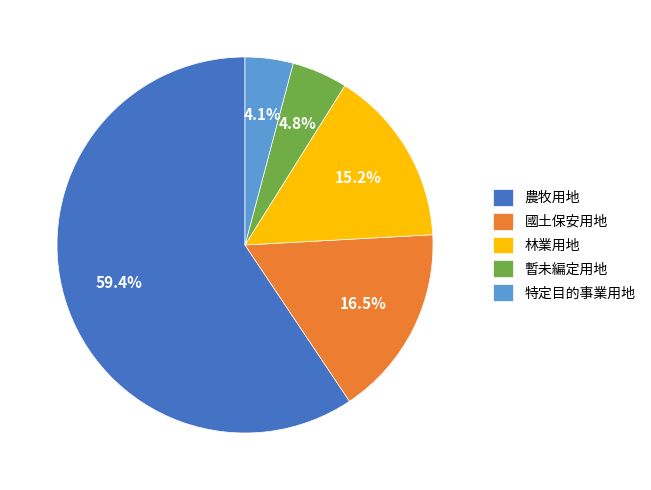

Rank the categories by value from lowest to highest.

特定目的事業用地, 暫未編定用地, 林業用地, 國土保安用地, 農牧用地